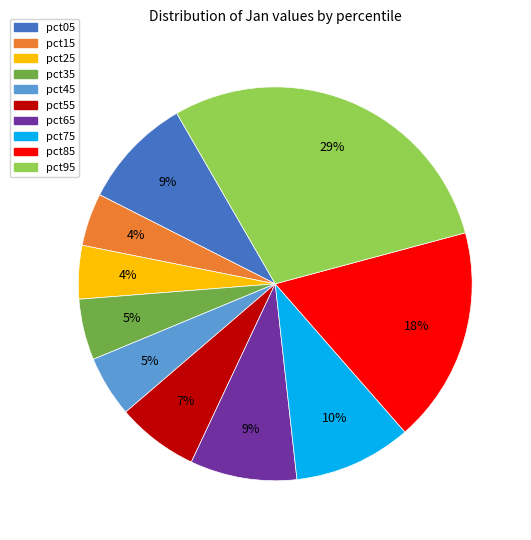

What percentage is the pct85 slice, to the nearest percent?

18%